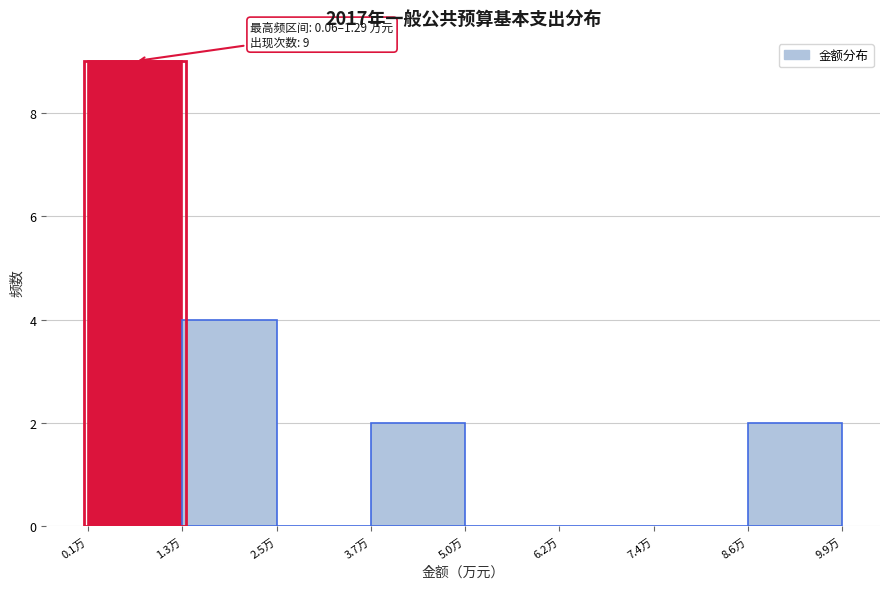

Which range on the x-axis has the tallest bar?

0.0 to 1.2